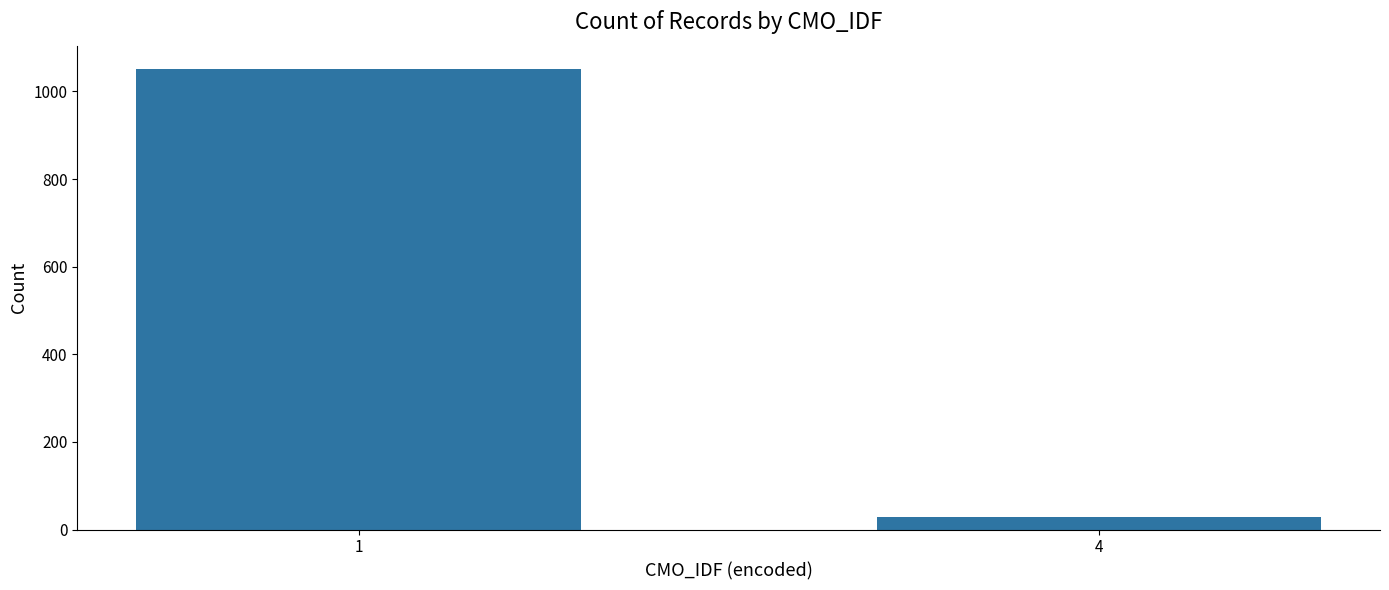

Reading right to left, what are all the values shown in this chart?

4=28	1=1052